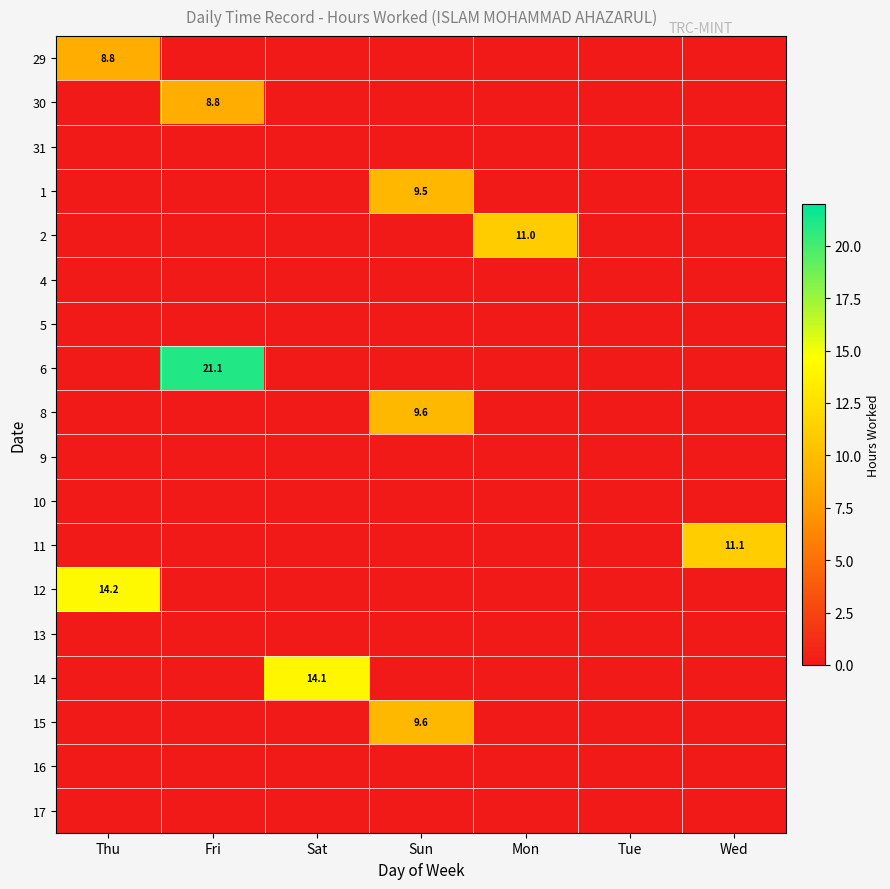

Rank the series by their maximum value, from highest to lowest.

6, 12, 14, 11, 2, 8, 15, 1, 29, 30, 31, 4, 5, 9, 10, 13, 16, 17